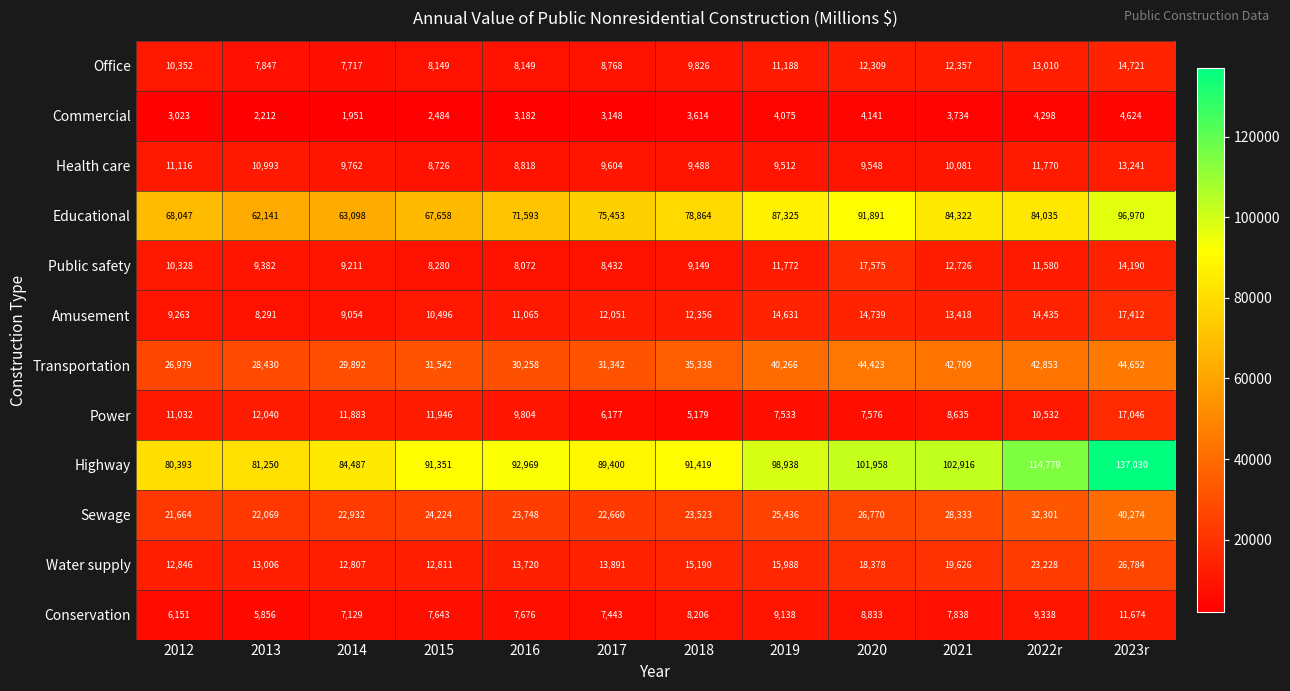

Which series has the widest spread of values?

Highway